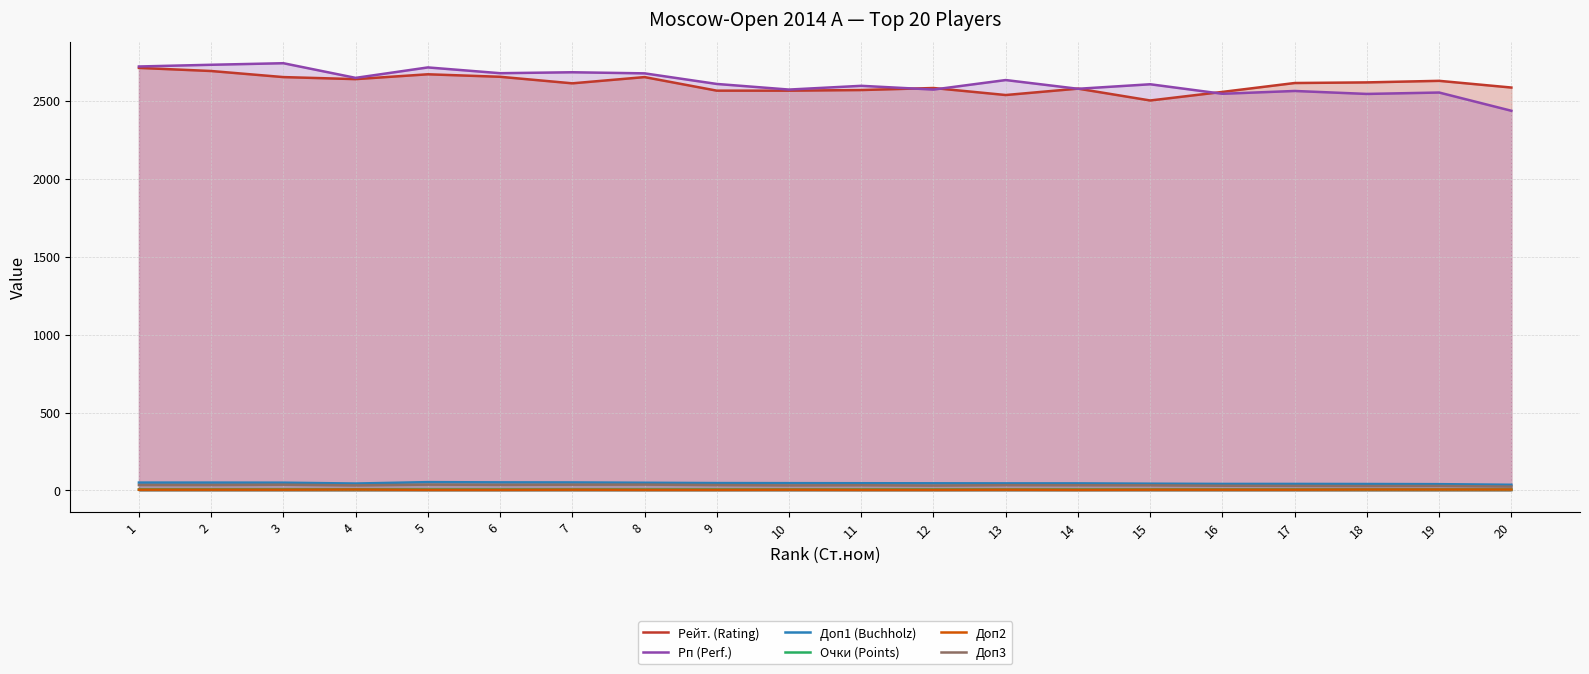

Is the value of Доп1 (Buchholz) at 14 greater than the value of Доп3 at 7?

Yes